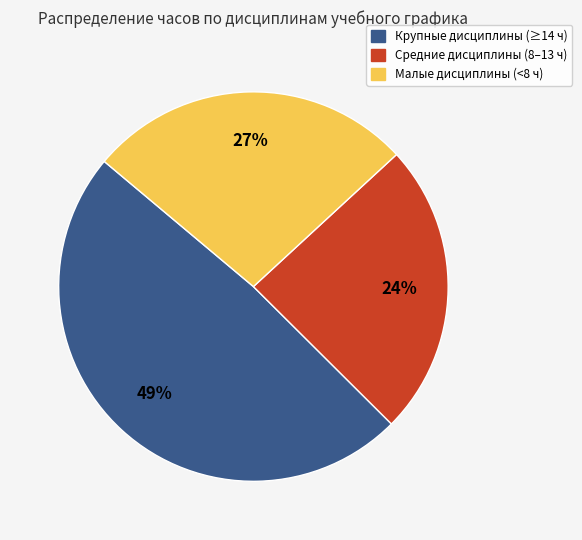

To the nearest percent, what is the average slice percentage?

33%